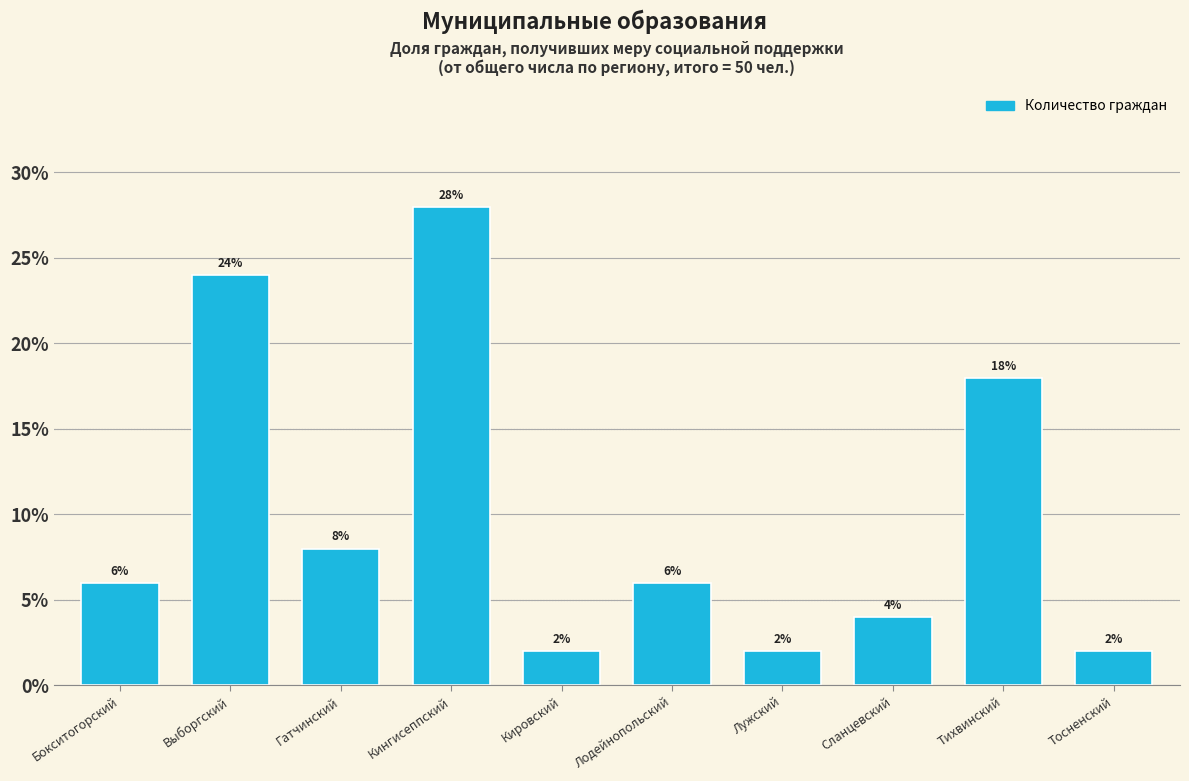

Reading right to left, list all the values displayed in this chart.

Тосненский=2.0	Тихвинский=18.0	Сланцевский=4.0	Лужский=2.0	Лодейнопольский=6.0	Кировский=2.0	Кингисеппский=28.0	Гатчинский=8.0	Выборгский=24.0	Бокситогорский=6.0